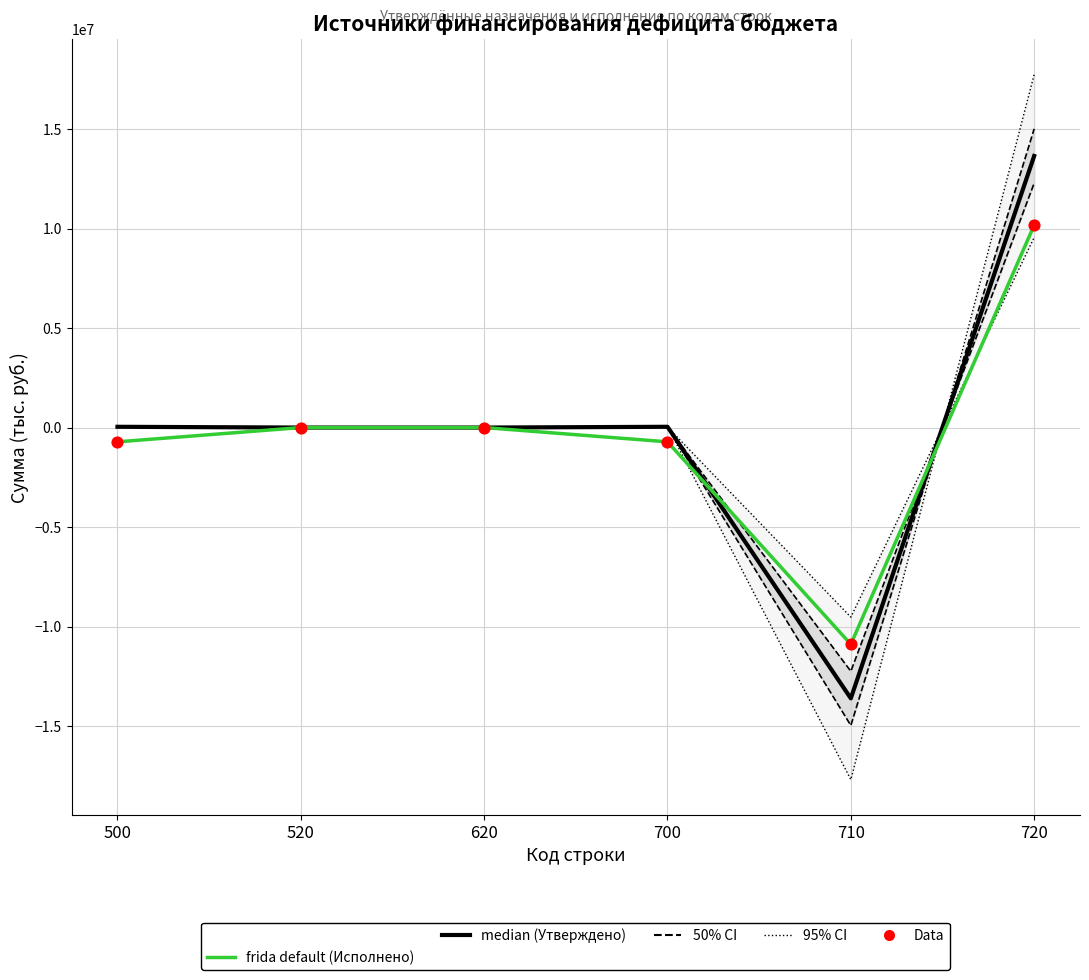

At which category is the sum across all series the highest?

720